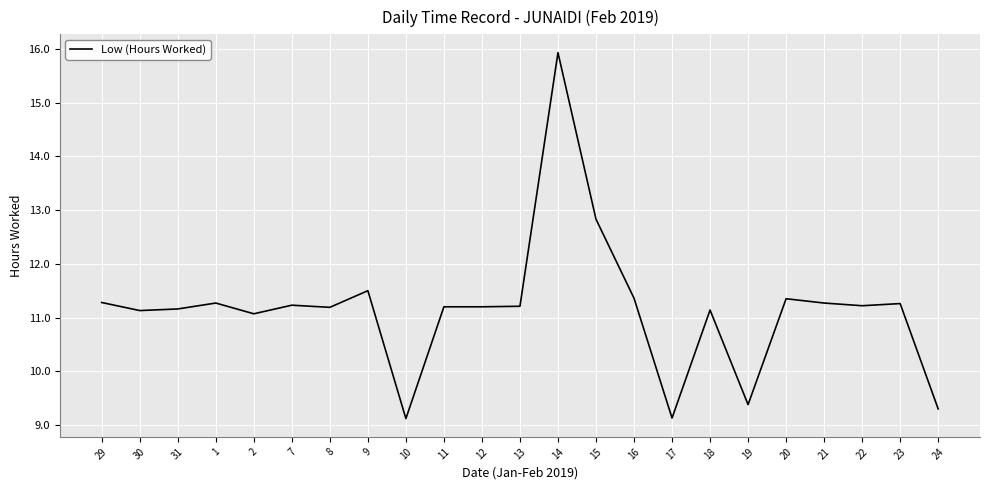

What is the difference between the maximum and minimum values?

6.8